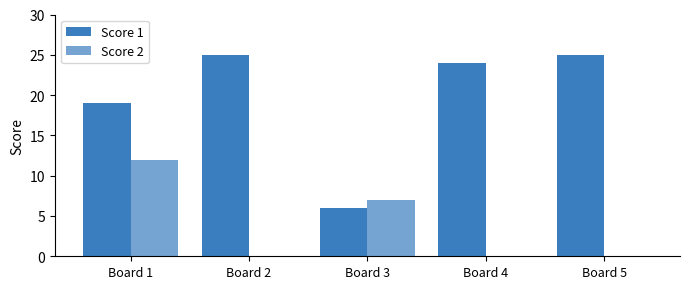

Rank the series at Board 4 from highest to lowest value.

Score 1, Score 2